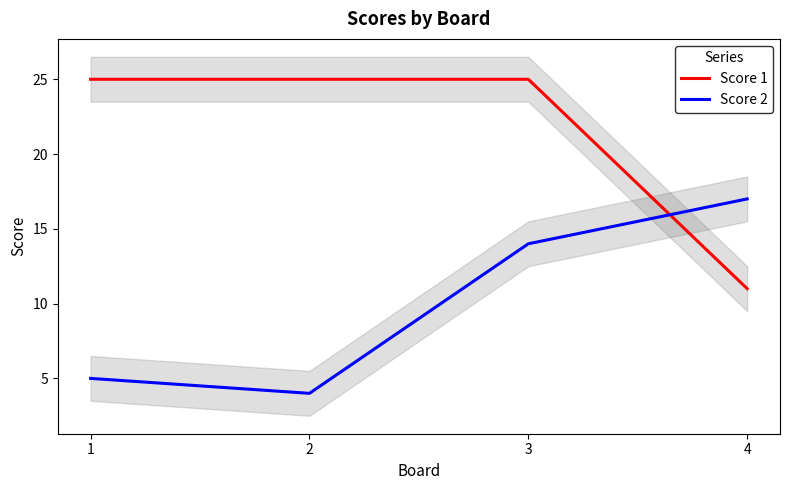

Reading right to left, extract all data points from this chart.

Score 1: 4=11	3=25	2=25	1=25
Score 2: 4=17	3=14	2=4	1=5